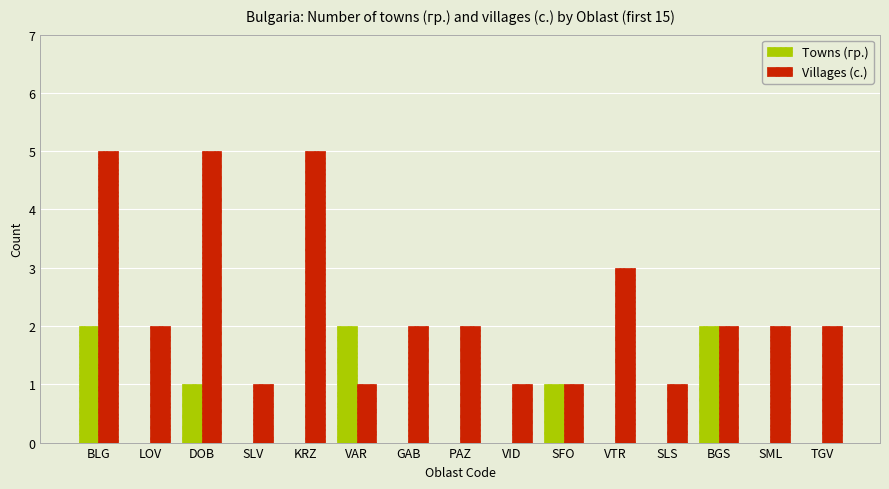

What is the sum of the Villages (с.) values at BGS and KRZ?

7